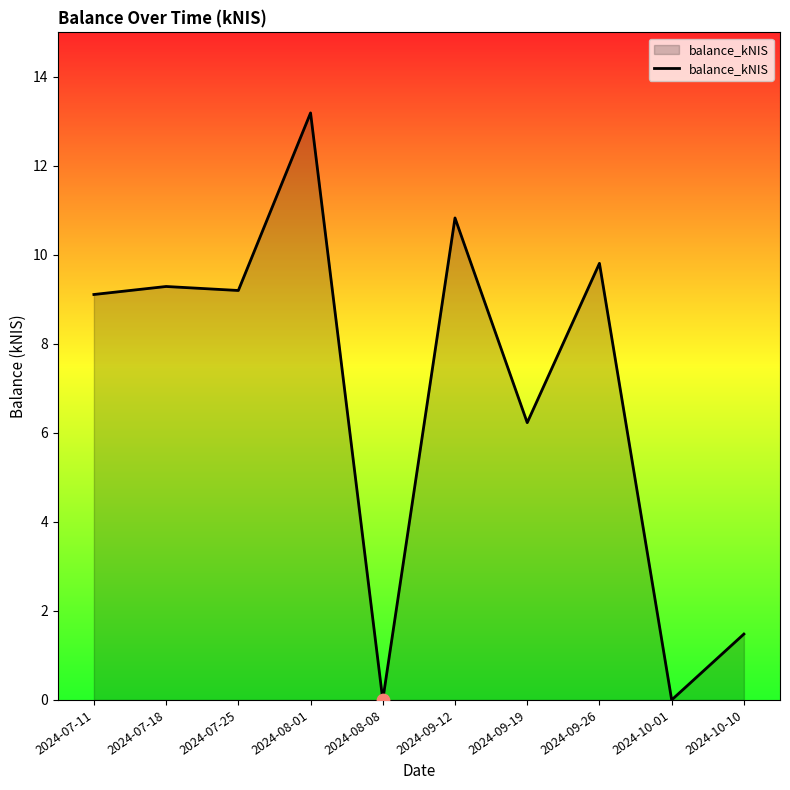

Between 2024-09-12 and 2024-09-19, which is larger?

2024-09-12